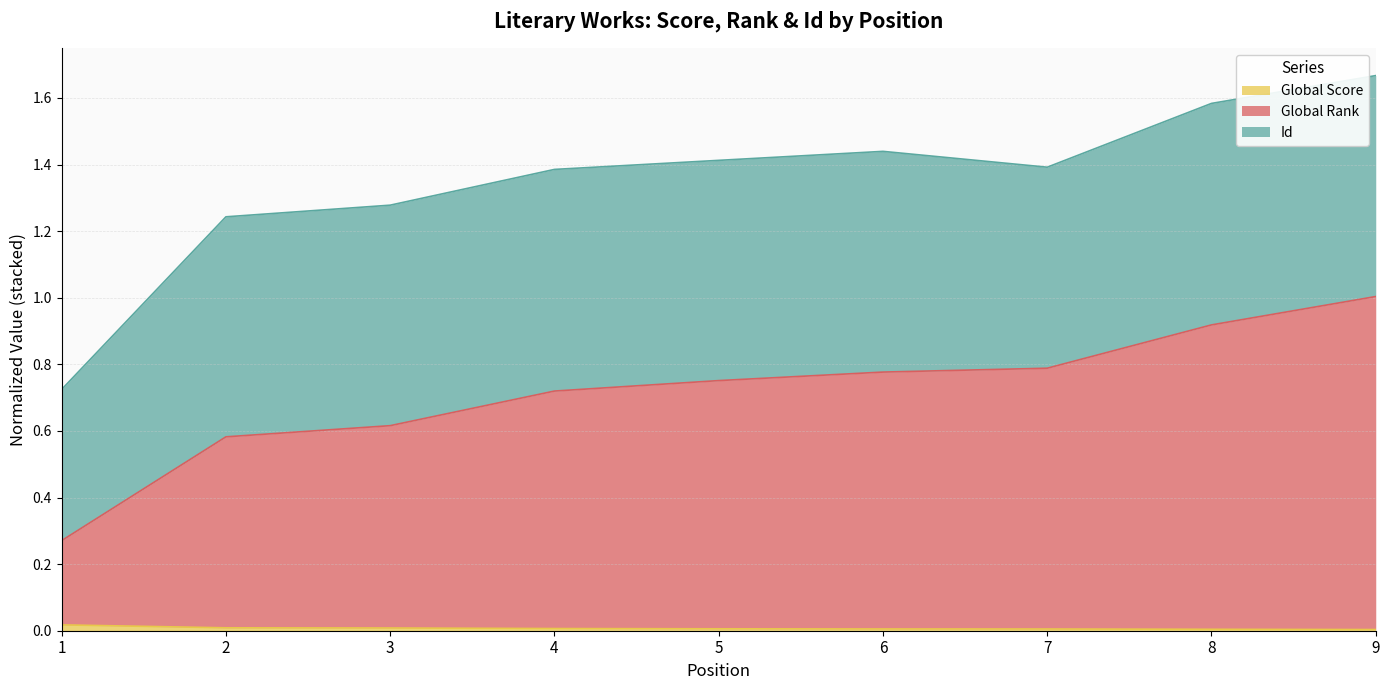

What is the greatest value displayed?

1.0